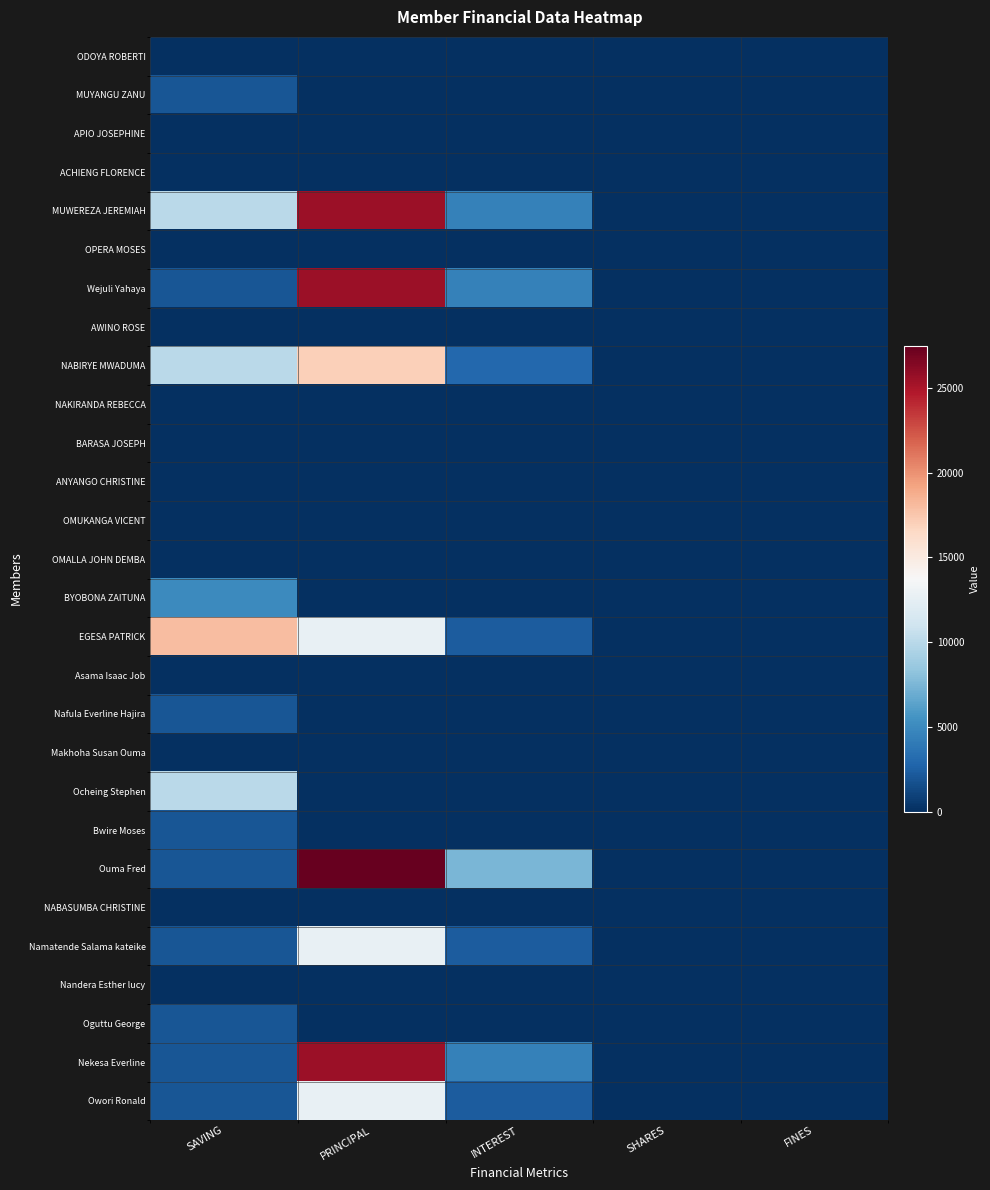

Reading left to right, extract all data points from this chart.

ODOYA ROBERTI: SAVING=0	PRINCIPAL=0	INTEREST=0	SHARES=0	FINES=0
MUYANGU ZANU: SAVING=2000	PRINCIPAL=0	INTEREST=0	SHARES=0	FINES=0
APIO JOSEPHINE: SAVING=0	PRINCIPAL=0	INTEREST=0	SHARES=0	FINES=0
ACHIENG FLORENCE: SAVING=0	PRINCIPAL=0	INTEREST=0	SHARES=0	FINES=0
MUWEREZA JEREMIAH: SAVING=10000	PRINCIPAL=25500	INTEREST=4500	SHARES=0	FINES=0
OPERA MOSES: SAVING=0	PRINCIPAL=0	INTEREST=0	SHARES=0	FINES=0
Wejuli Yahaya: SAVING=2000	PRINCIPAL=25500	INTEREST=4500	SHARES=0	FINES=0
AWINO ROSE: SAVING=0	PRINCIPAL=0	INTEREST=0	SHARES=0	FINES=0
NABIRYE MWADUMA: SAVING=10000	PRINCIPAL=17000	INTEREST=3000	SHARES=0	FINES=0
NAKIRANDA REBECCA: SAVING=0	PRINCIPAL=0	INTEREST=0	SHARES=0	FINES=0
BARASA JOSEPH: SAVING=0	PRINCIPAL=0	INTEREST=0	SHARES=0	FINES=0
ANYANGO CHRISTINE: SAVING=0	PRINCIPAL=0	INTEREST=0	SHARES=0	FINES=0
OMUKANGA VICENT: SAVING=0	PRINCIPAL=0	INTEREST=0	SHARES=0	FINES=0
OMALLA JOHN DEMBA: SAVING=0	PRINCIPAL=0	INTEREST=0	SHARES=0	FINES=0
BYOBONA ZAITUNA: SAVING=5000	PRINCIPAL=0	INTEREST=0	SHARES=0	FINES=0
EGESA PATRICK: SAVING=18000	PRINCIPAL=12700	INTEREST=2300	SHARES=0	FINES=0
Asama Isaac Job: SAVING=0	PRINCIPAL=0	INTEREST=0	SHARES=0	FINES=0
Nafula Everline Hajira: SAVING=2000	PRINCIPAL=0	INTEREST=0	SHARES=0	FINES=0
Makhoha Susan Ouma: SAVING=0	PRINCIPAL=0	INTEREST=0	SHARES=0	FINES=0
Ocheing Stephen: SAVING=10000	PRINCIPAL=0	INTEREST=0	SHARES=0	FINES=0
Bwire Moses: SAVING=2000	PRINCIPAL=0	INTEREST=0	SHARES=0	FINES=0
Ouma Fred: SAVING=2000	PRINCIPAL=27500	INTEREST=7500	SHARES=0	FINES=0
NABASUMBA CHRISTINE: SAVING=0	PRINCIPAL=0	INTEREST=0	SHARES=0	FINES=0
Namatende Salama kateike: SAVING=2000	PRINCIPAL=12700	INTEREST=2300	SHARES=0	FINES=0
Nandera Esther lucy: SAVING=0	PRINCIPAL=0	INTEREST=0	SHARES=0	FINES=0
Oguttu George: SAVING=2000	PRINCIPAL=0	INTEREST=0	SHARES=0	FINES=0
Nekesa Everline: SAVING=2000	PRINCIPAL=25500	INTEREST=4500	SHARES=0	FINES=0
Owori Ronald: SAVING=2000	PRINCIPAL=12700	INTEREST=2300	SHARES=0	FINES=0